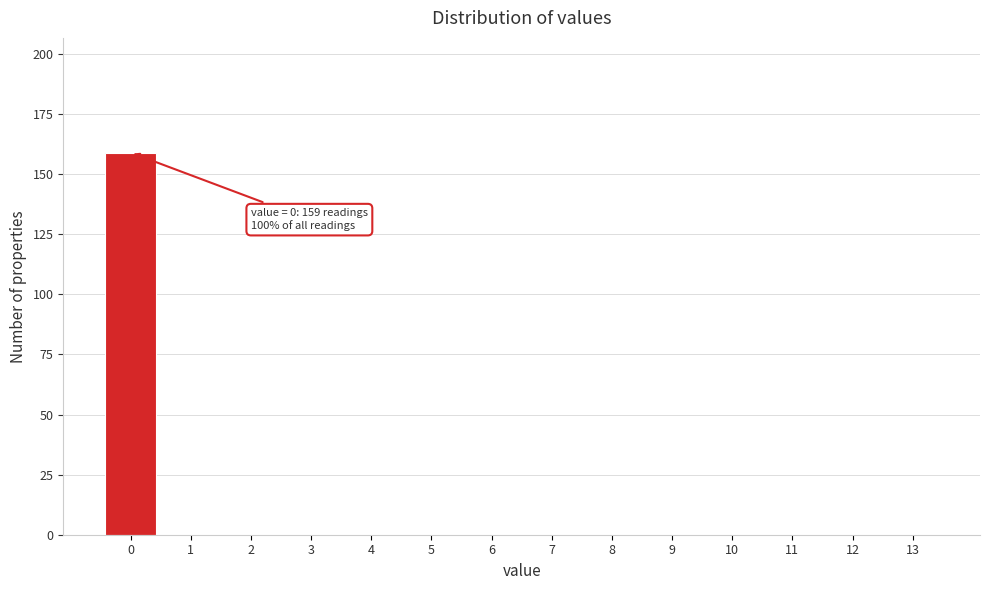

Over which range of the x-axis is the bar tallest?

-0.5 to 0.5